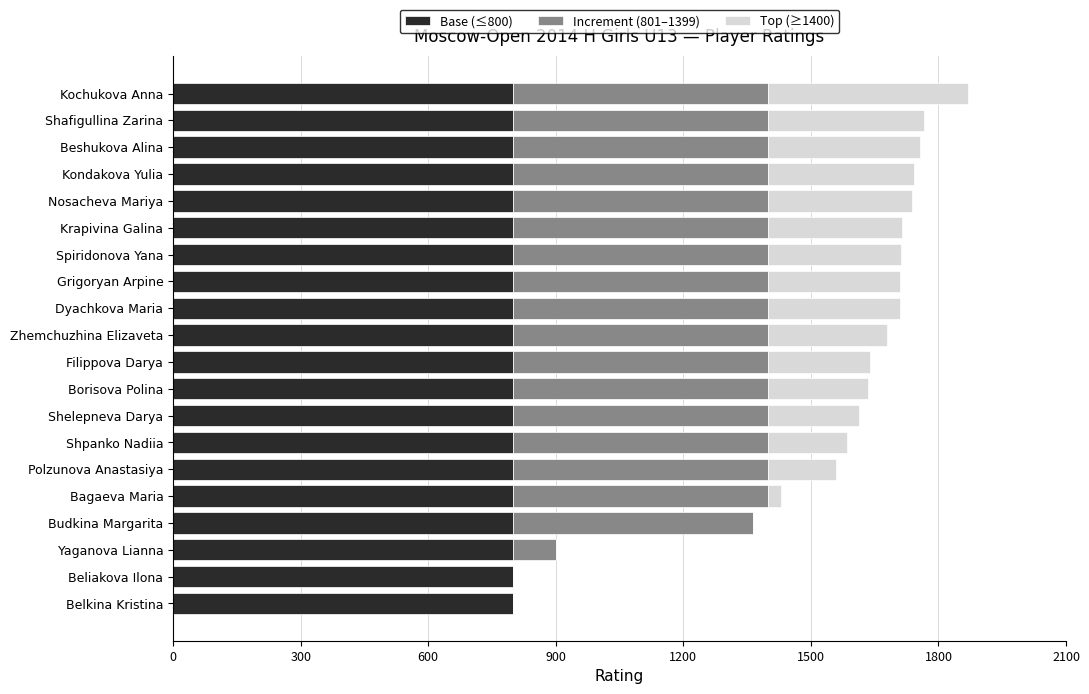

What is the total value across all series at Grigoryan Arpine?

1710